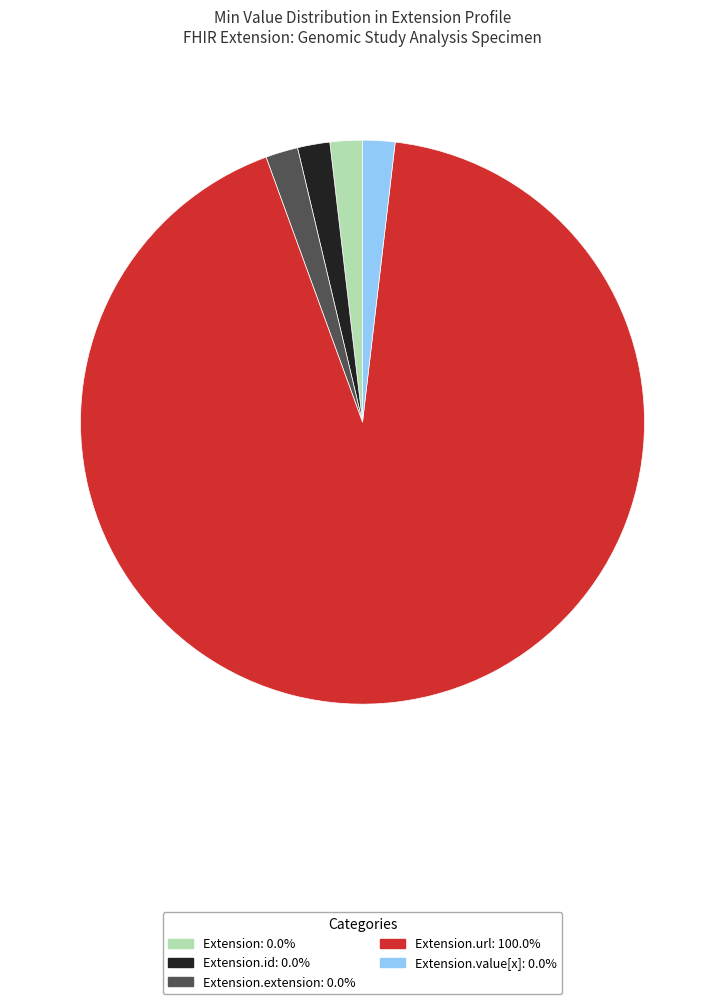

Is there any slice that represents more than half of the pie?

Yes